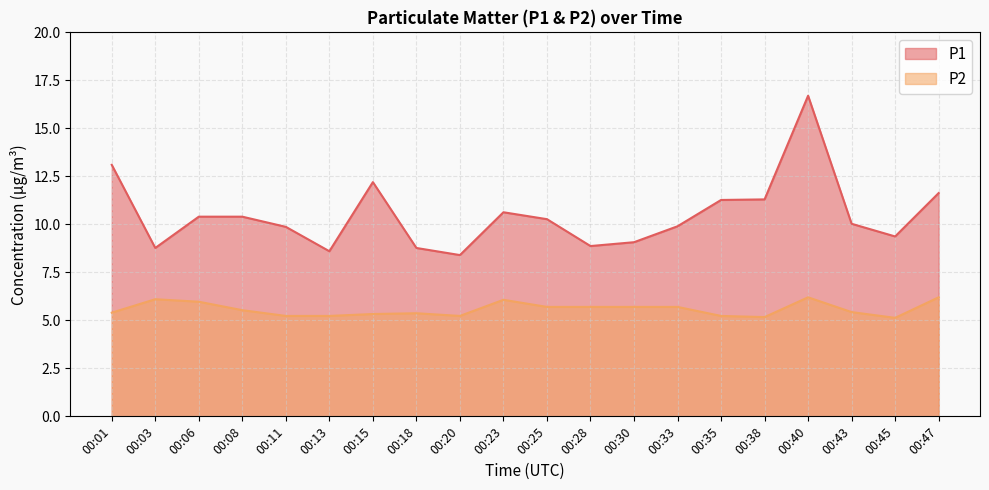

Where is the first local maximum for P2?

00:03